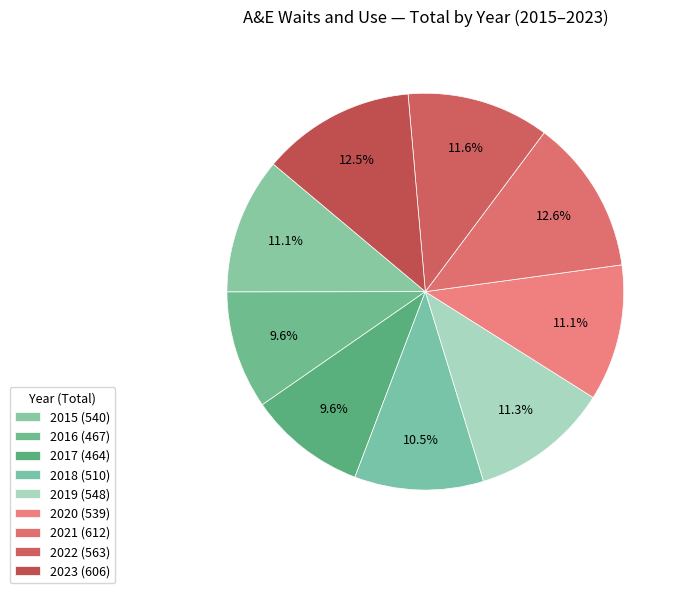

Which category has the biggest portion of the pie?

2021